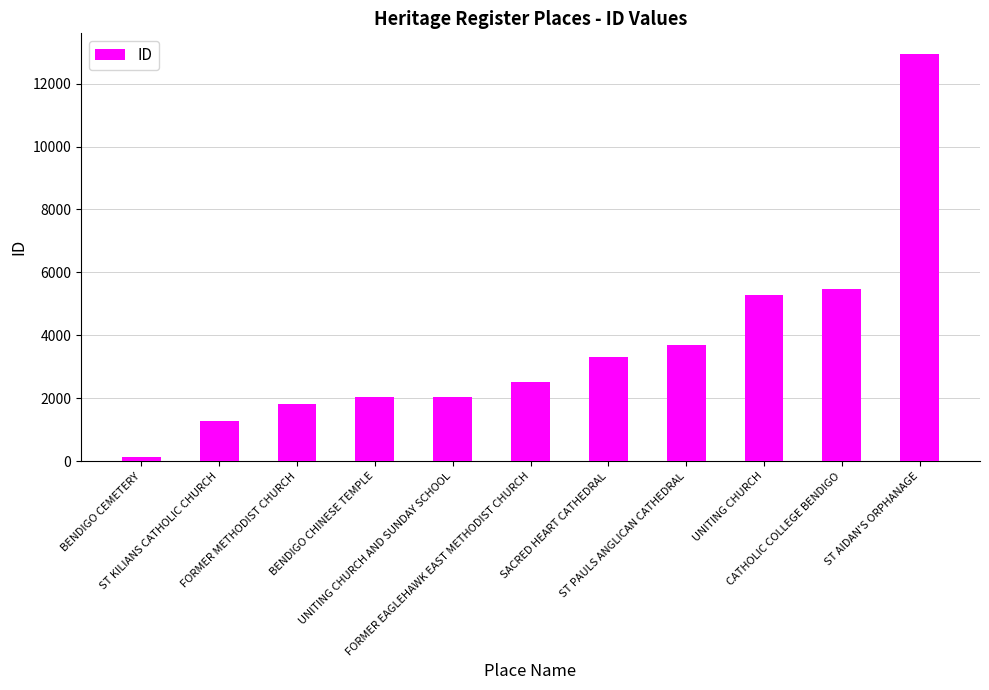

Which label corresponds to the largest value in the chart?

ST AIDAN'S ORPHANAGE